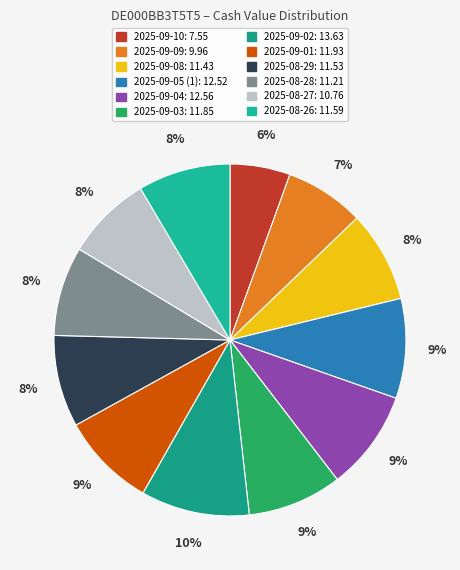

Between 2025-08-26 and 2025-09-03, which is larger?

2025-09-03